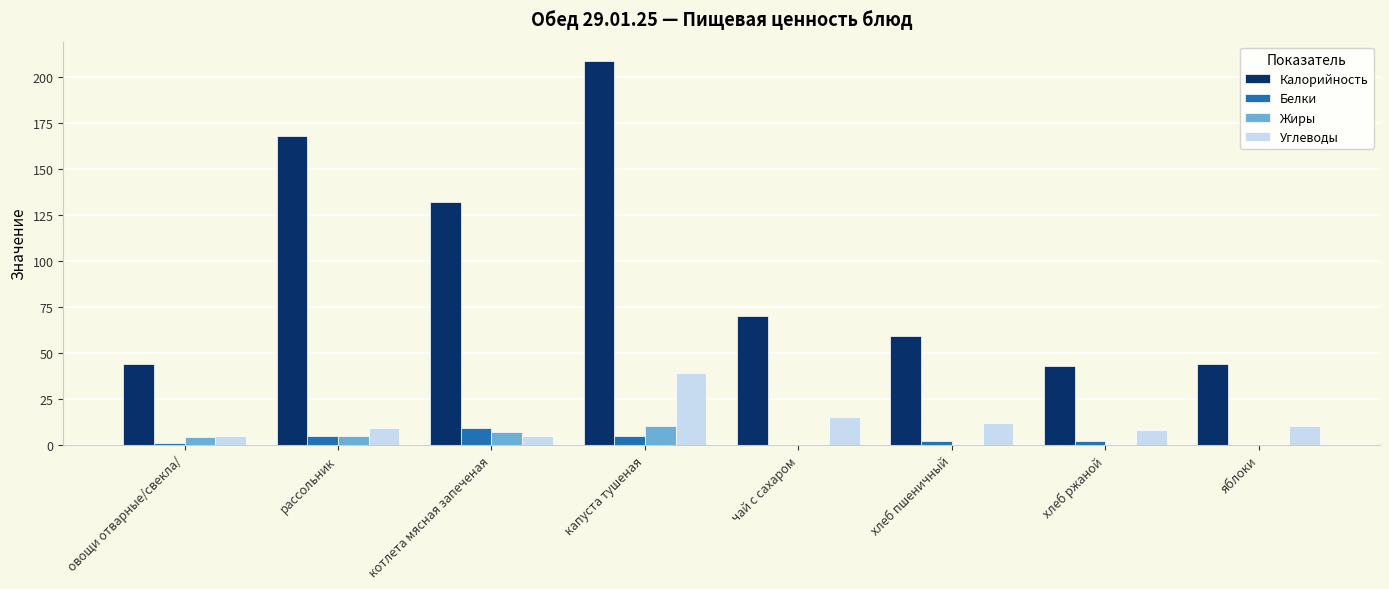

At which category is the sum across all series the highest?

капуста тушеная